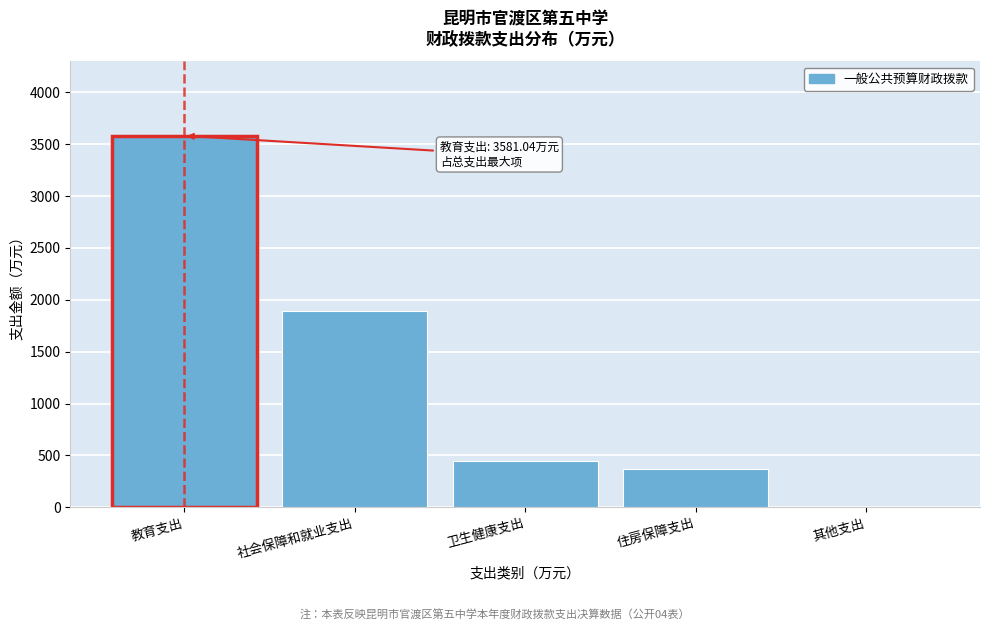

Reading right to left, list all the values displayed in this chart.

其他支出=0.9	住房保障支出=368.7	卫生健康支出=445.7	社会保障和就业支出=1895.9	教育支出=3581.0